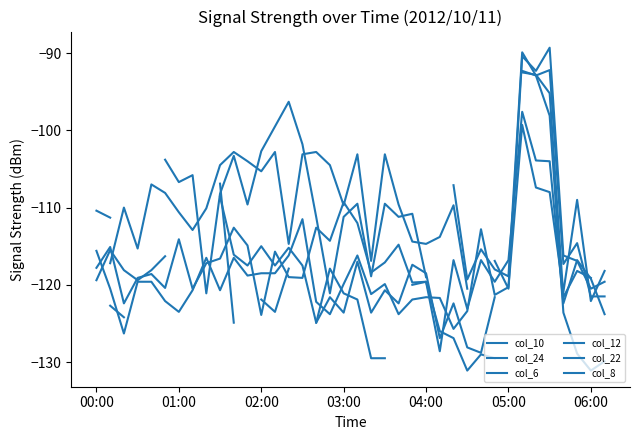

Rank the series by their maximum value, from highest to lowest.

col_10, col_24, col_6, col_12, col_22, col_8